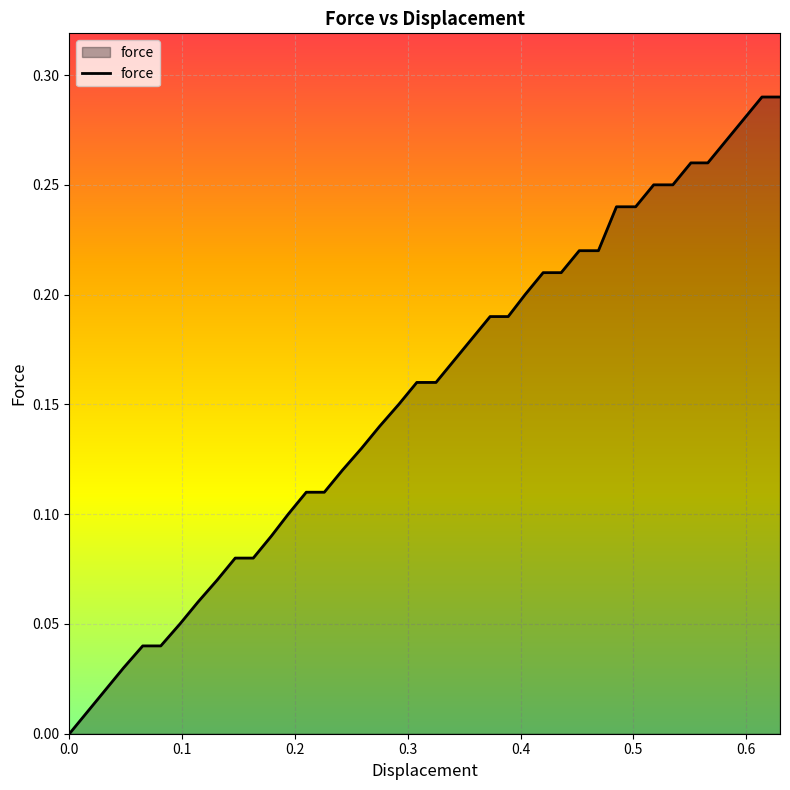

Does the chart display data point markers on the line(s)?

No